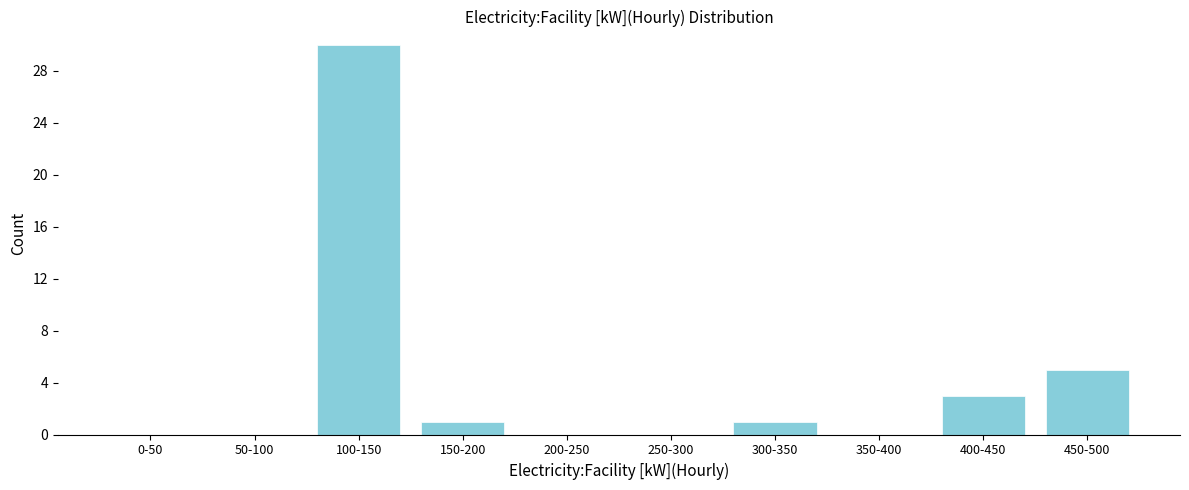

Reading left to right, extract all data points from this chart.

0-50=0	50-100=0	100-150=30	150-200=1	200-250=0	250-300=0	300-350=1	350-400=0	400-450=3	450-500=5